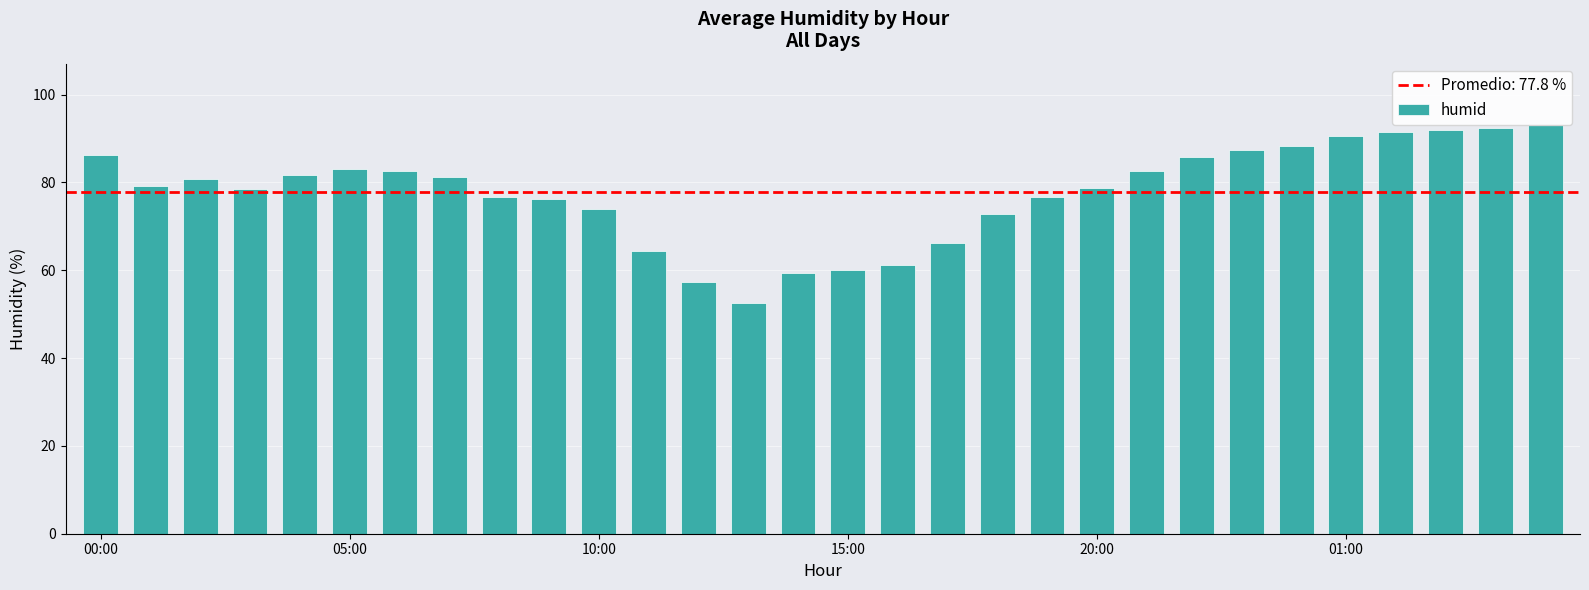

Where does the data first go above 80?

00:00